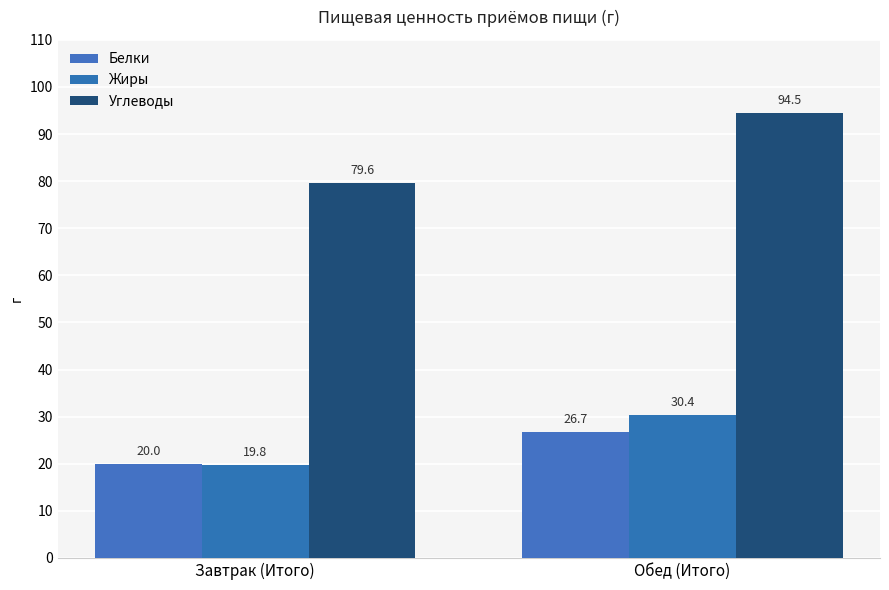

What is the difference between the highest and lowest values at Обед (Итого)?

67.8